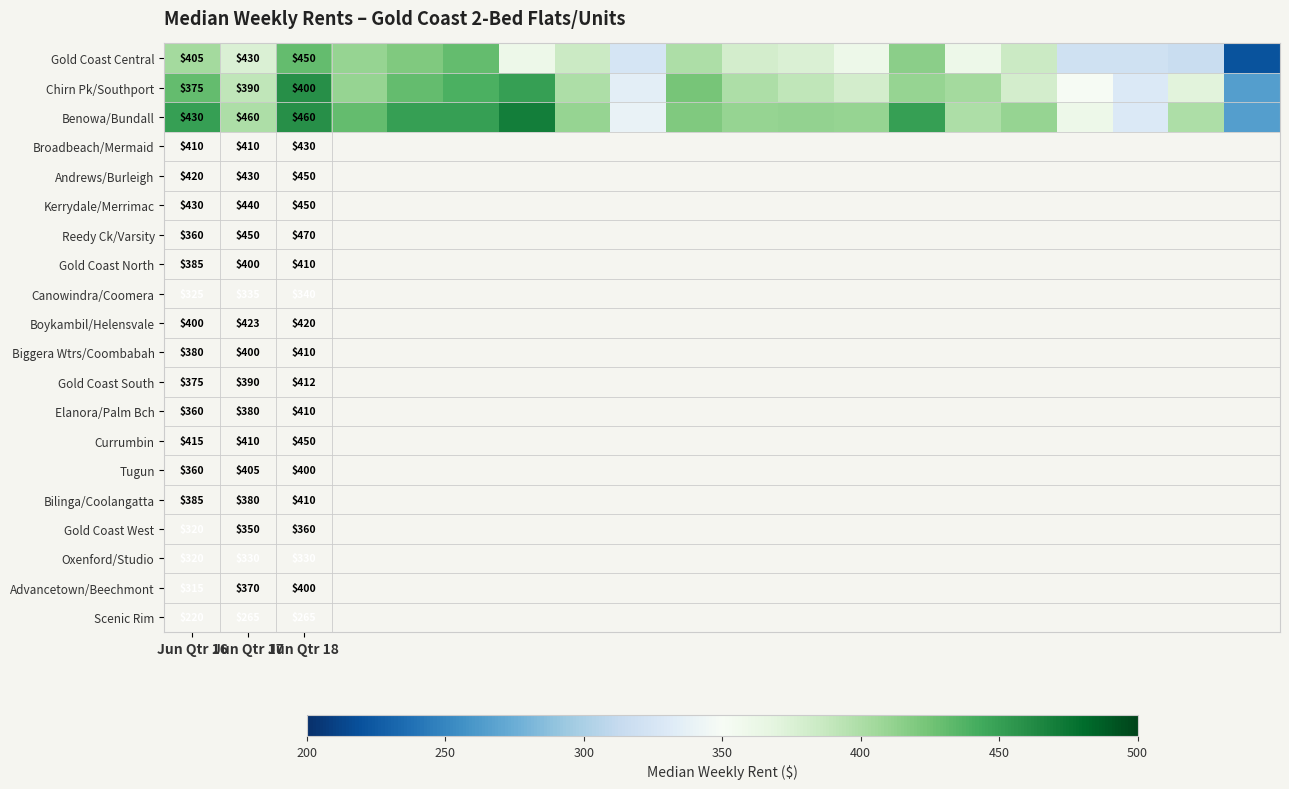

True or false: Benowa/Bundall has a value of 710 at Jun Qtr 16.

False